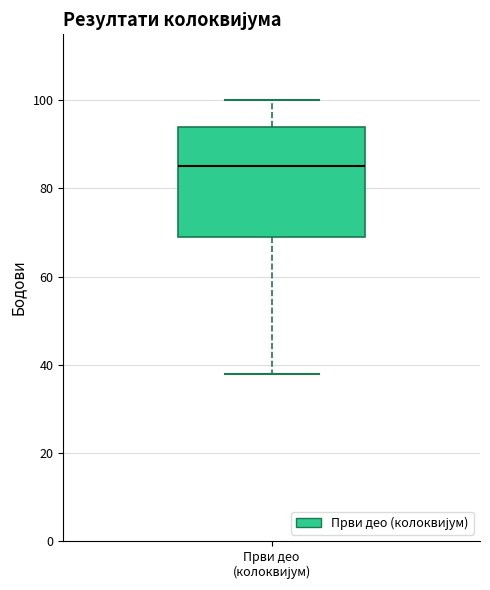

Transcribe this box plot: give where the median line is, the range the box spans, and where the two whiskers end, as read against the y-axis. The values are not printed on the chart, so give them approximately, as read against the axis.

median 86, box 70 to 94, whiskers 38 to 100